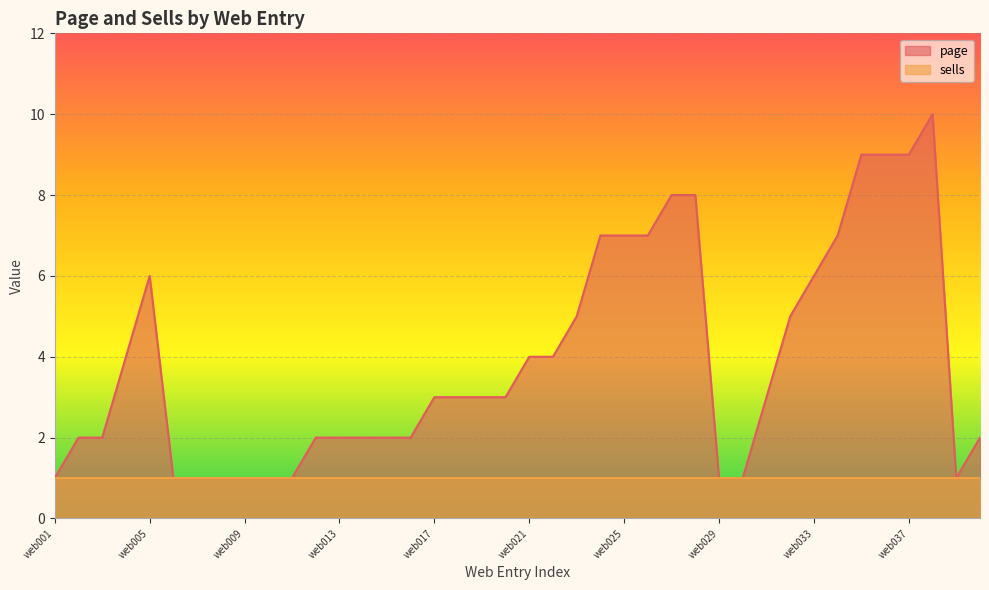

Where is the data nearest to the value 5?

web023